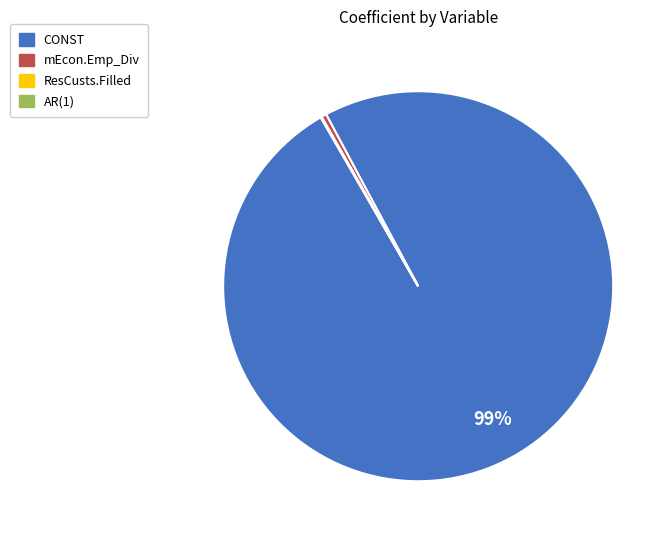

To the nearest percent, what is the average slice percentage?

25%